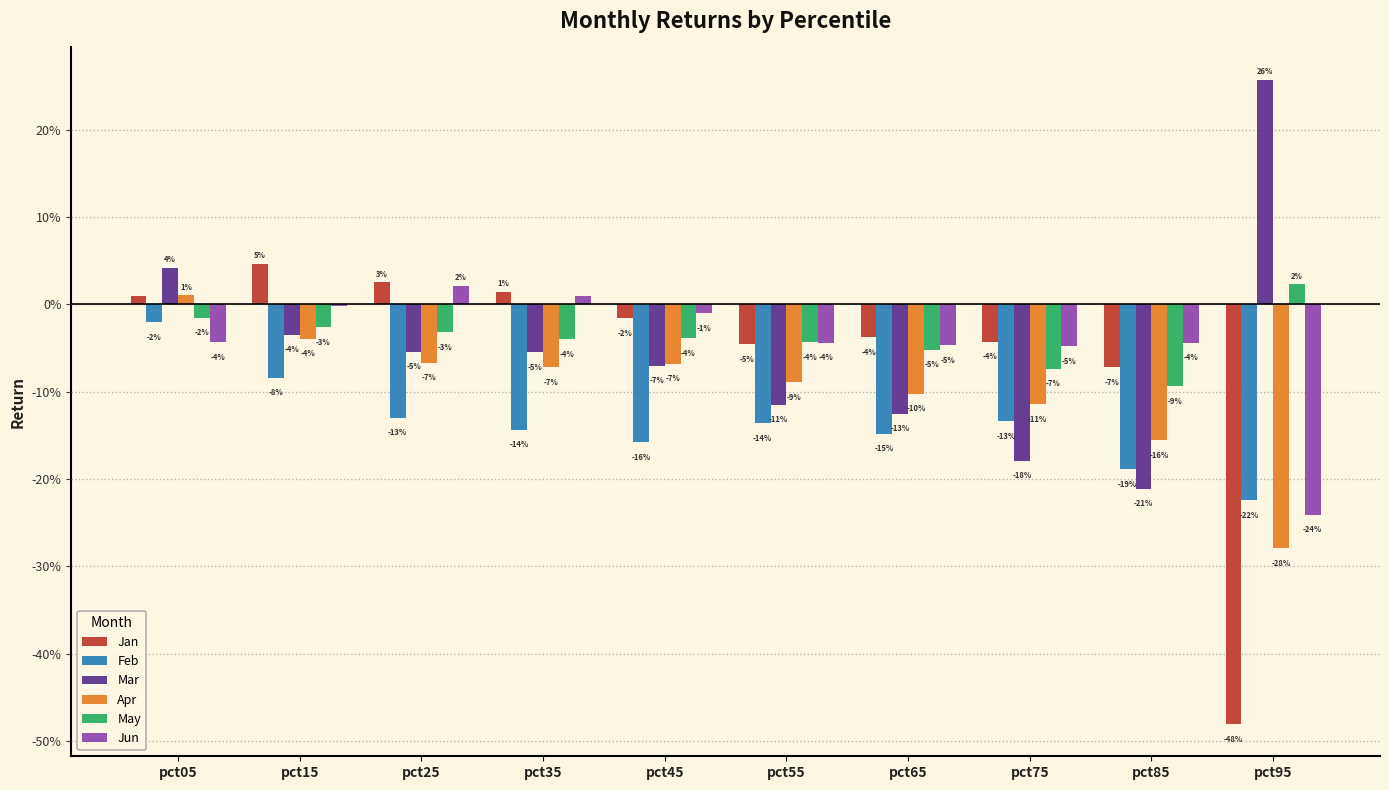

At which label is Feb closest to 0?

pct05